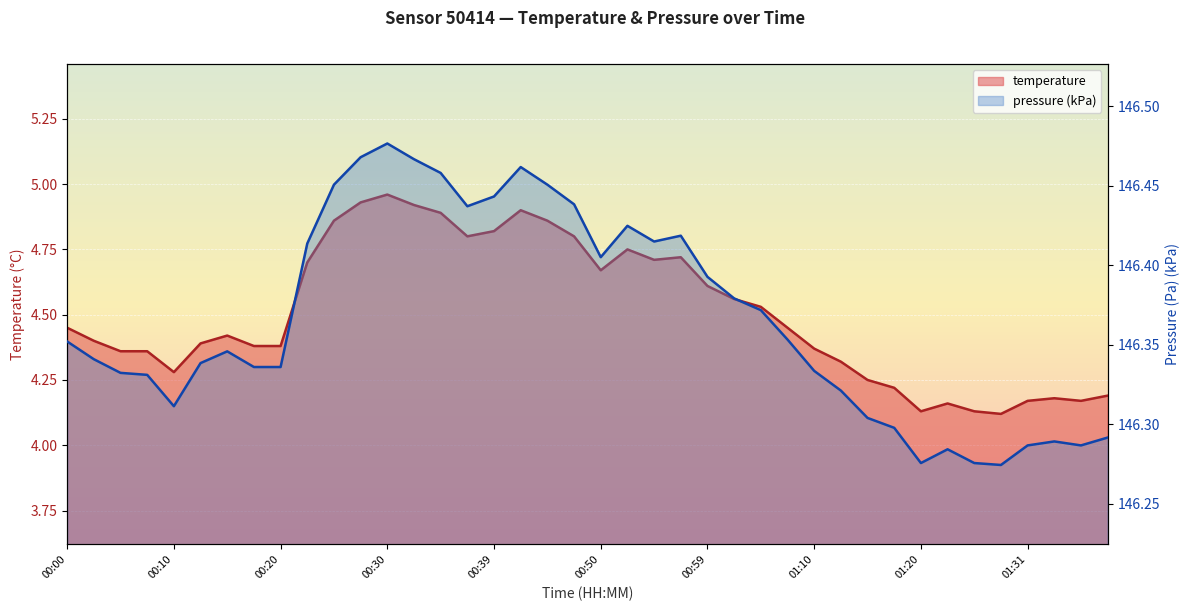

Read the value at 00:25.

4.9